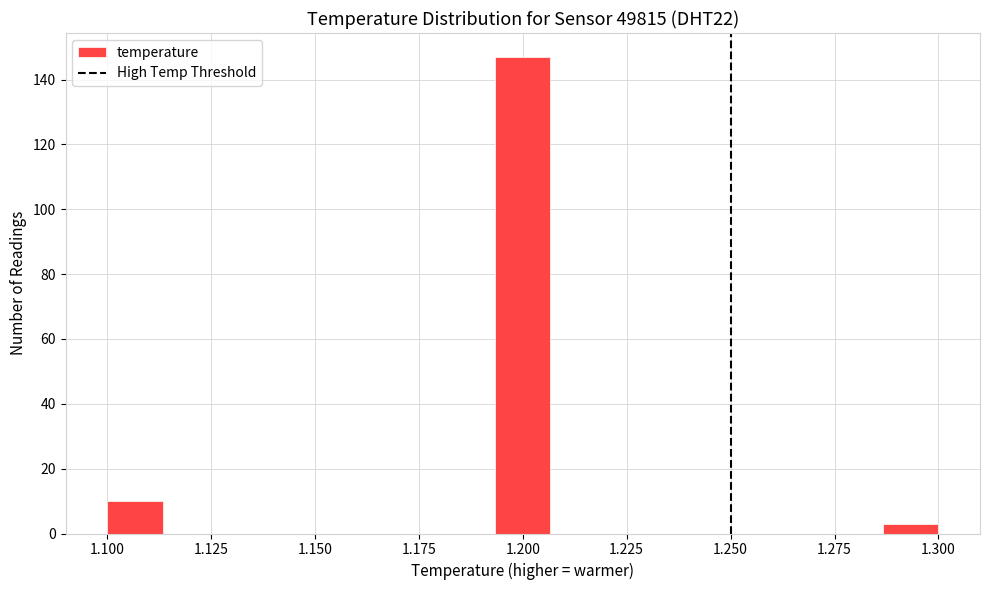

Around what value on the x-axis is the tallest bar? Give the approximate position of its centre, as read against the axis.

1.200